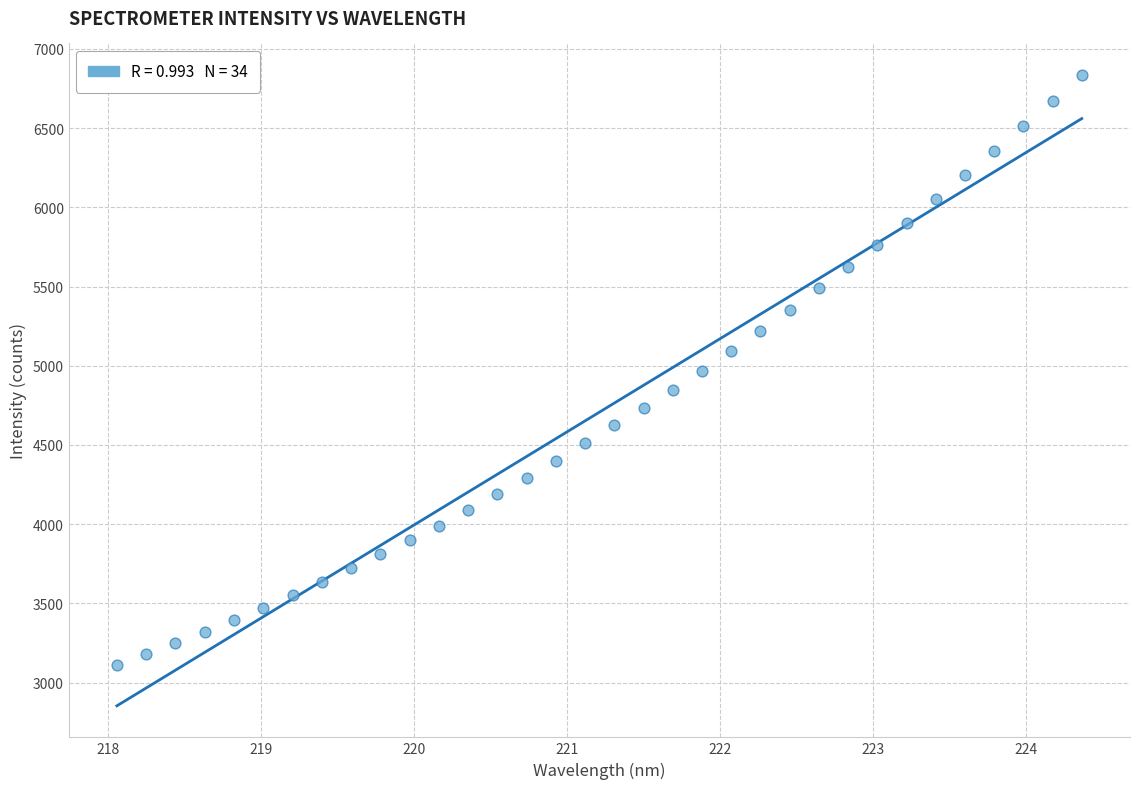

What is the range of X values (max minus min)?

6.3